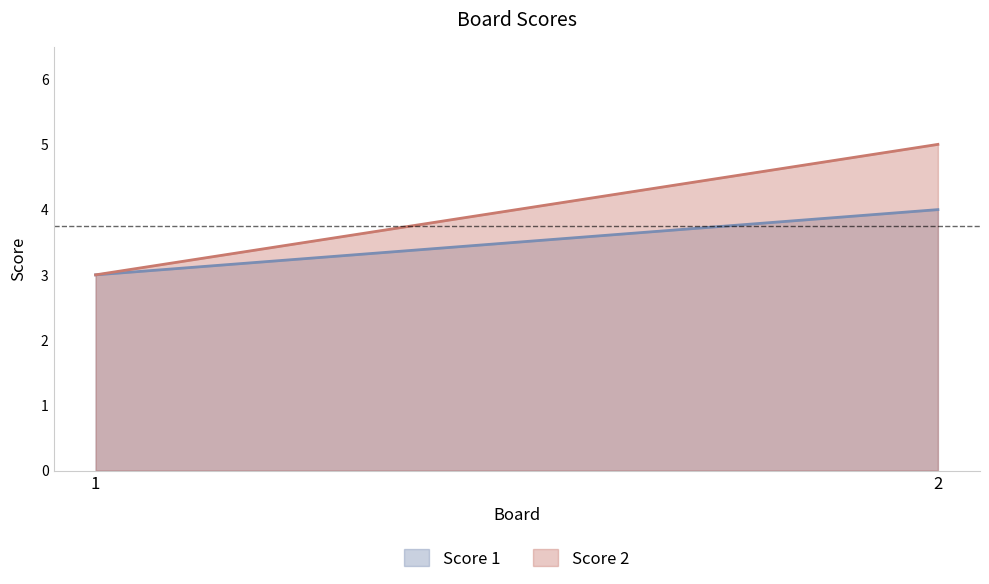

Between 1 and 2, which is larger?

2